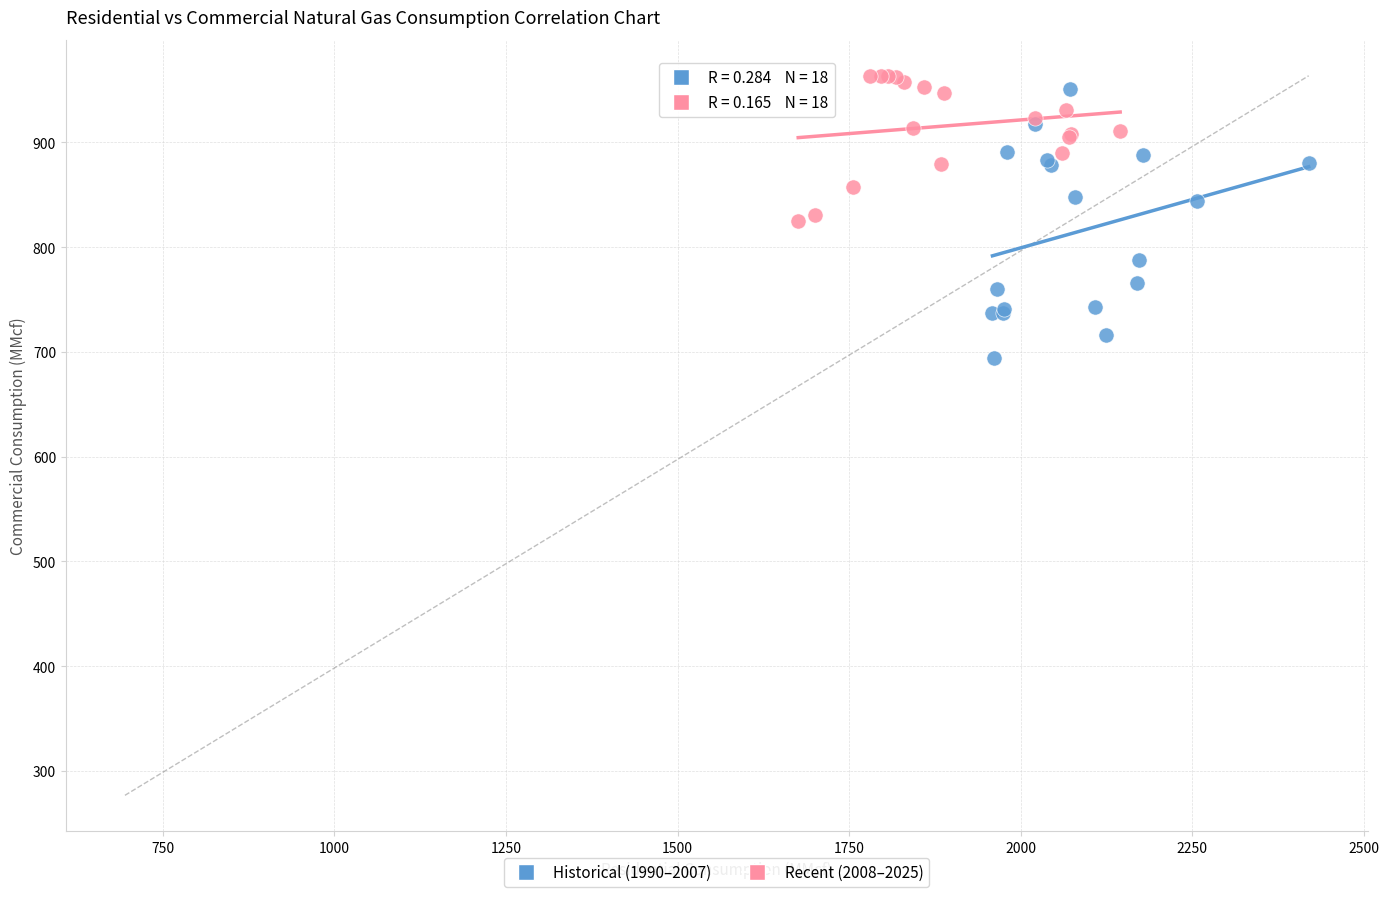

Which series has the widest spread of Y values?

Historical (1990–2007)